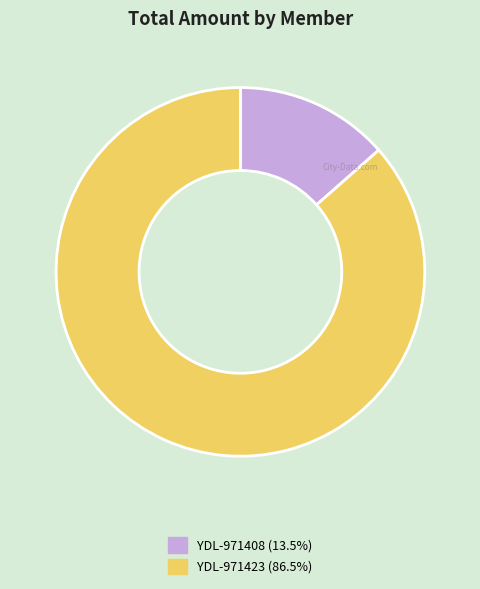

Combined, do YDL-971408 and YDL-971423 account for over 50%?

Yes